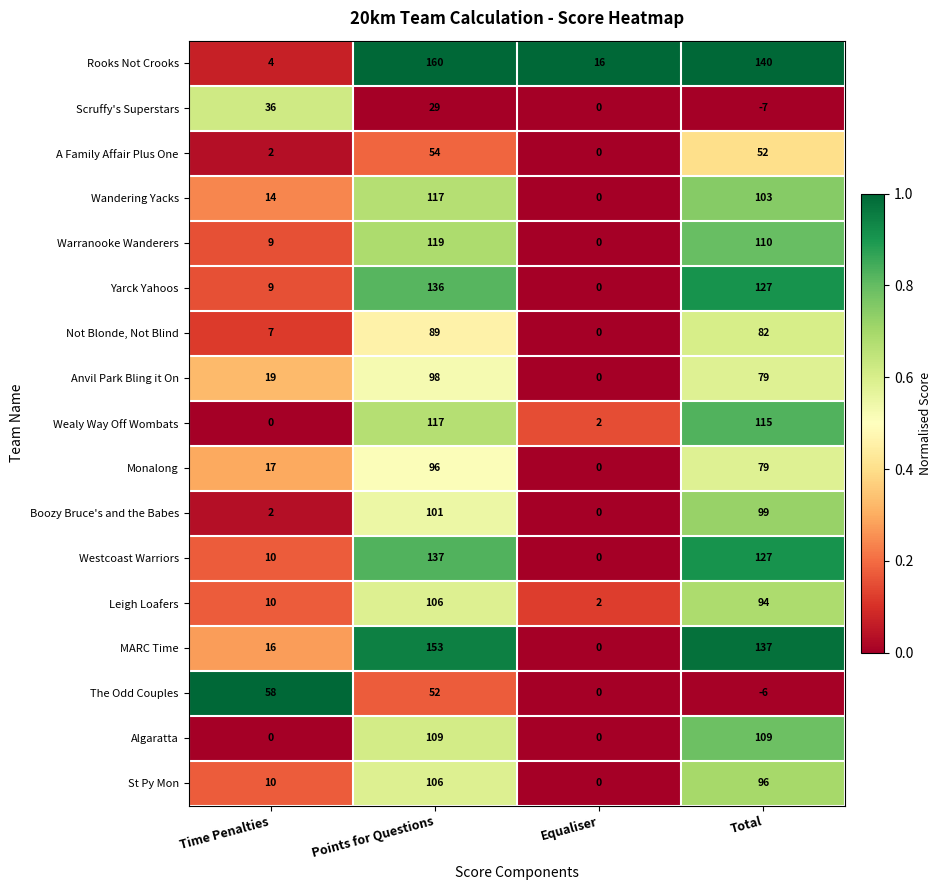

Which label corresponds to the smallest value in the chart?

Total